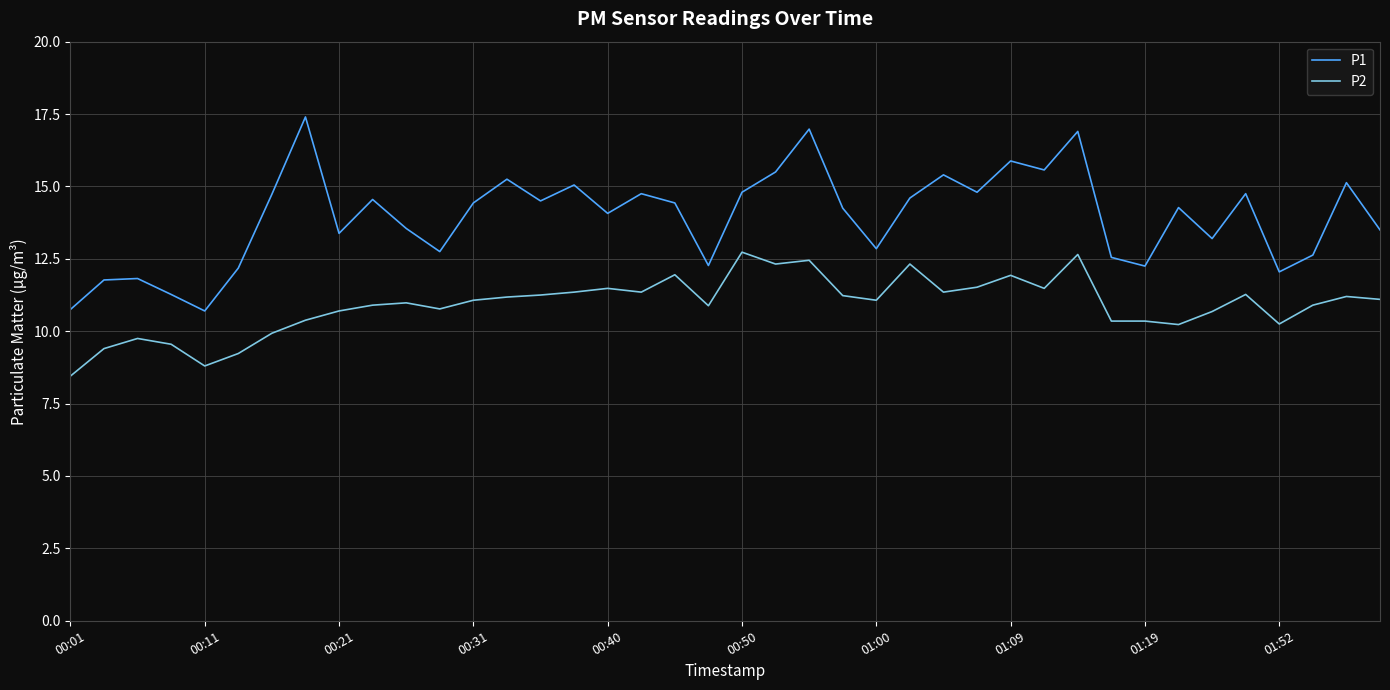

Which series has the largest total across all categories?

P1